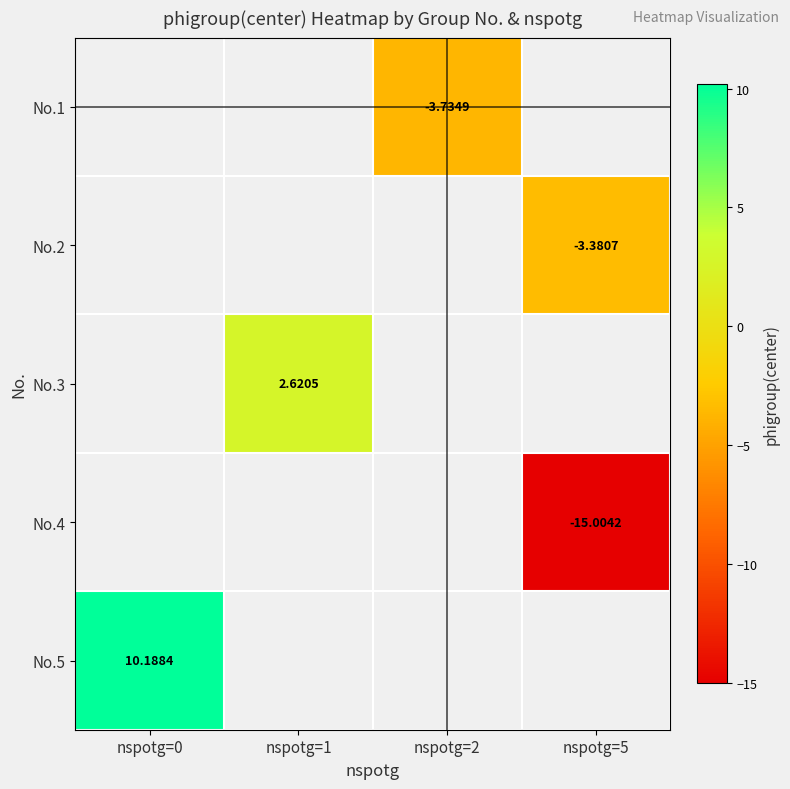

Which category has the highest value in the No.5 series?

nspotg=0